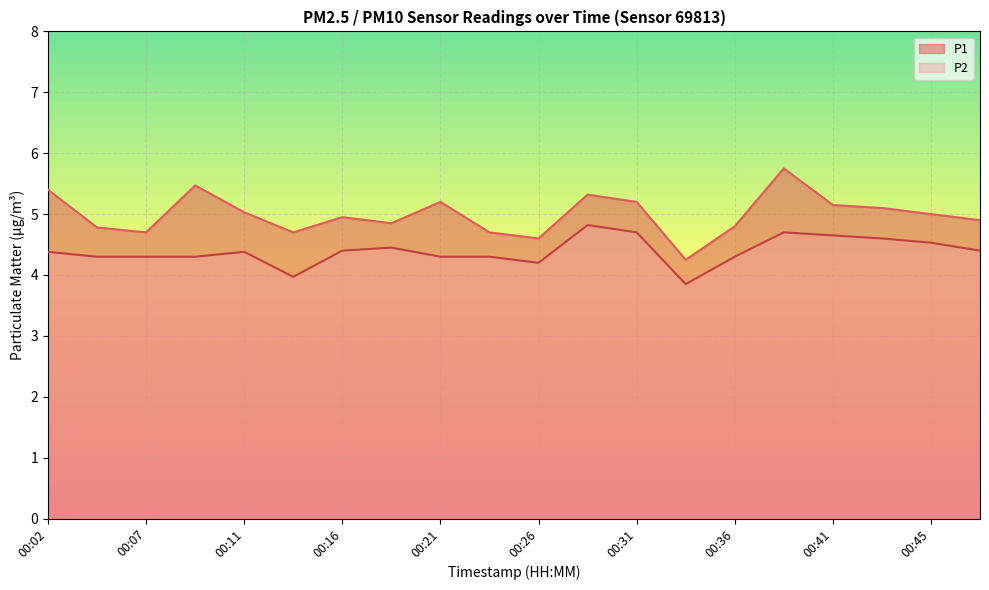

Which has a higher value, 00:33 or 00:21?

00:21